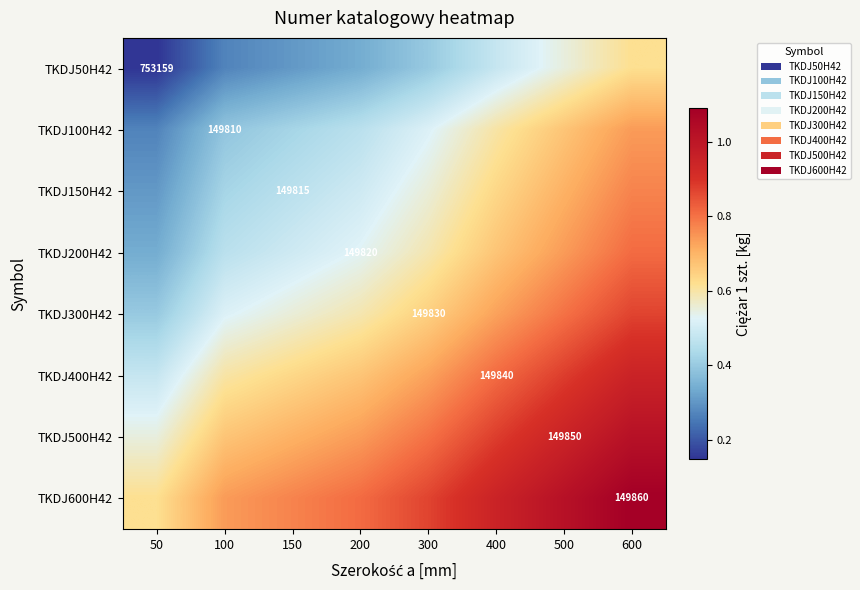

Is it true that TKDJ200H42 equals 0.7 at 100?

False